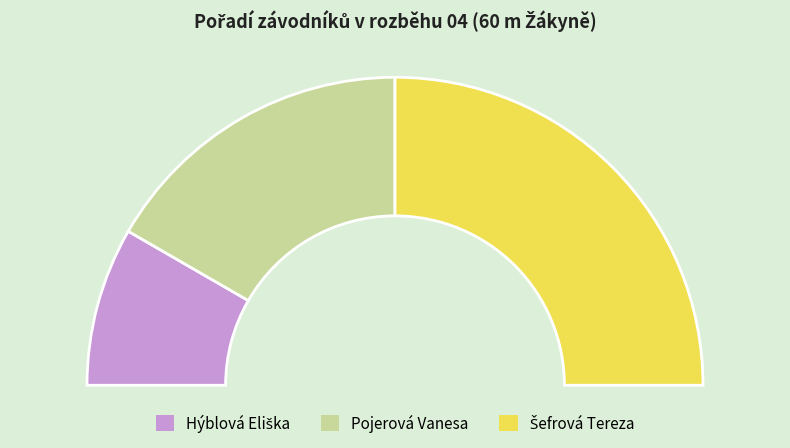

The Šefrová Tereza slice represents 58% of the pie. True or false?

False